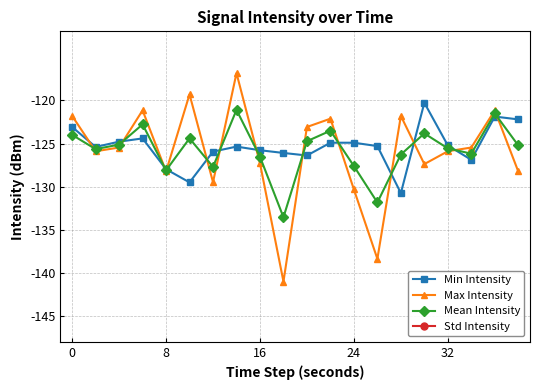

Is the value of Mean Intensity at 8 greater than the value of Max Intensity at 32?

No